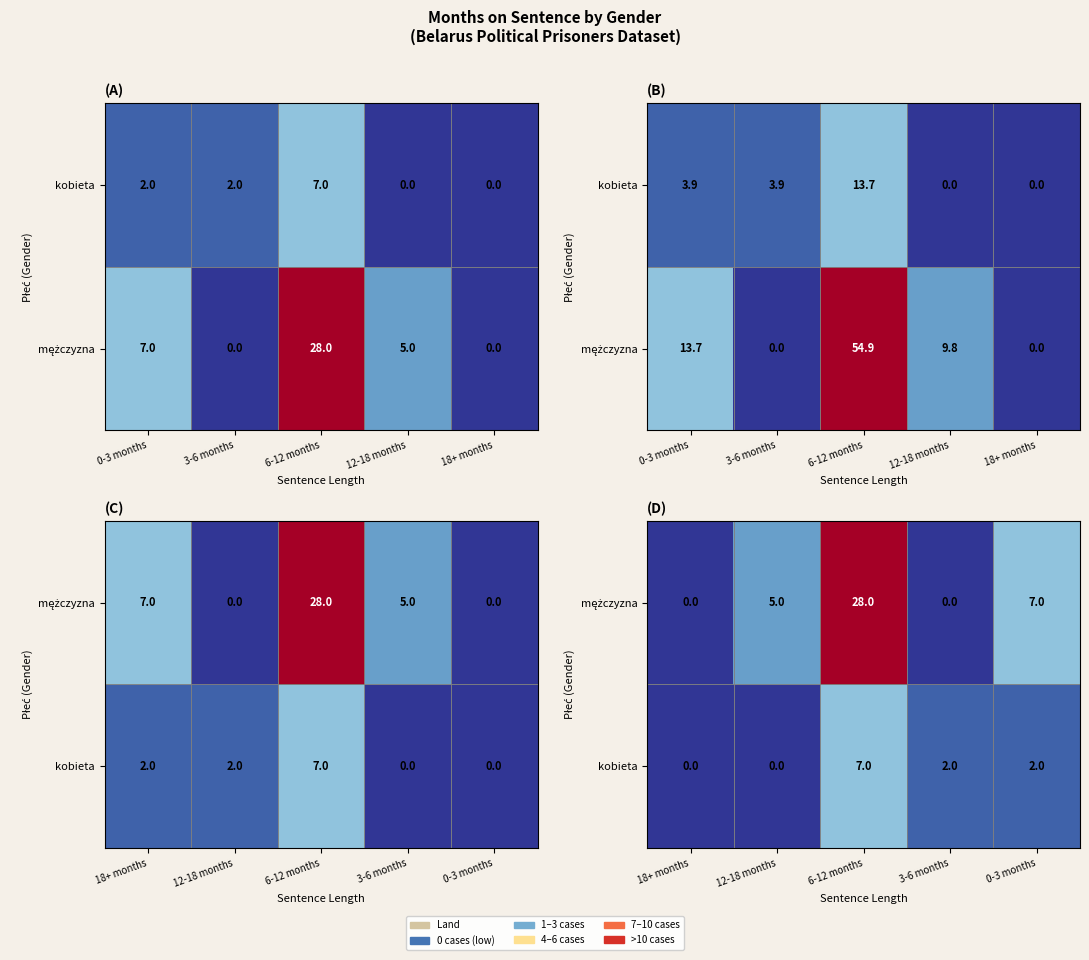

True or false: kobieta has a value of -4 at 18+ months.

False